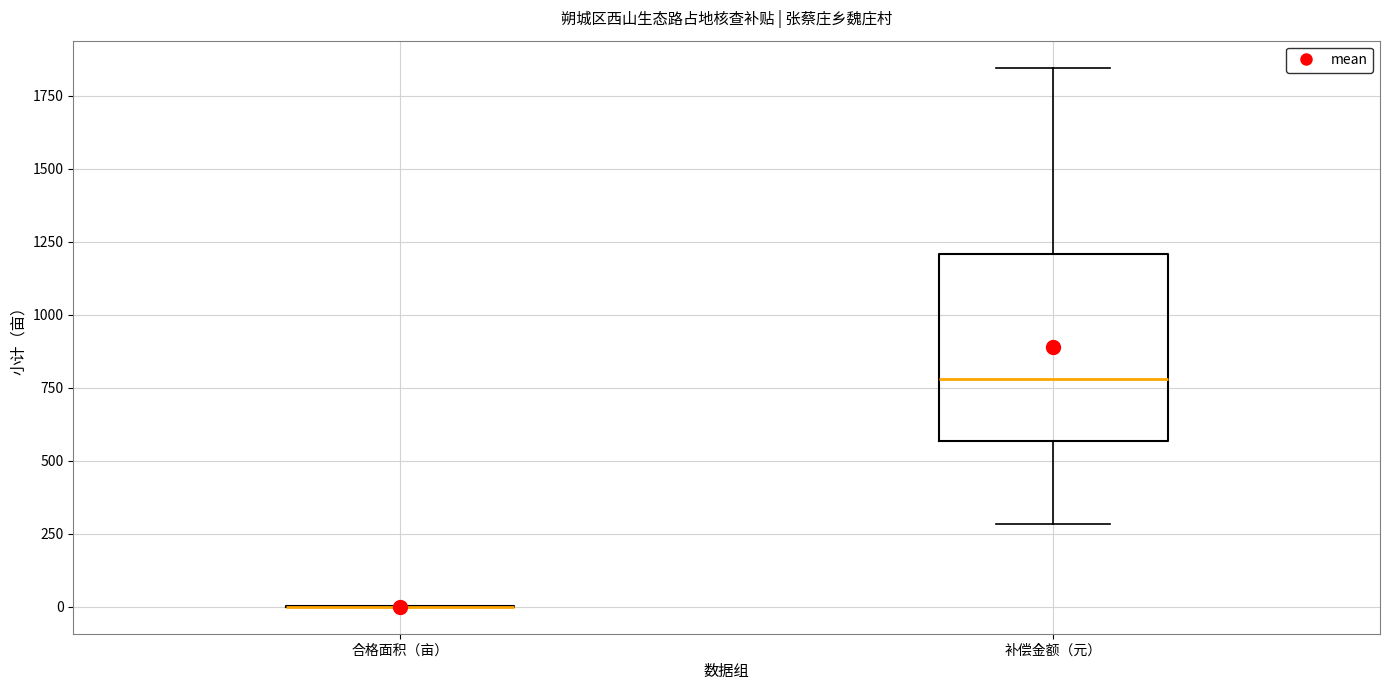

Reading left to right, transcribe this box plot: for each box, give where its median line is, the range the box spans, and where its two whiskers end, as read against the y-axis. The values are not printed on the chart, so give them approximately, as read against the axis.

合格面积（亩）: box collapsed to a line at 0, whiskers 0 to 0
补偿金额（元）: median 800, box 550 to 1200, whiskers 300 to 1850